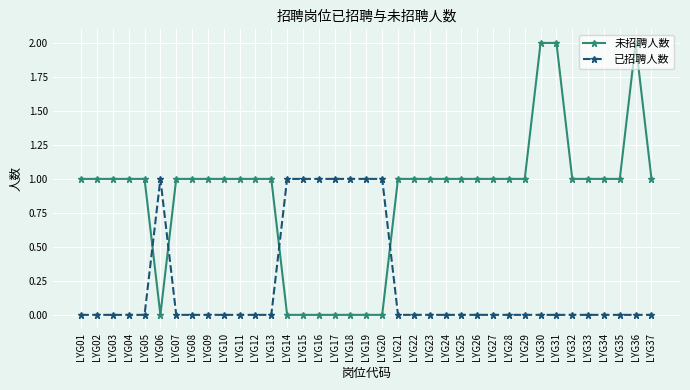

How many lines are shown in the chart?

2